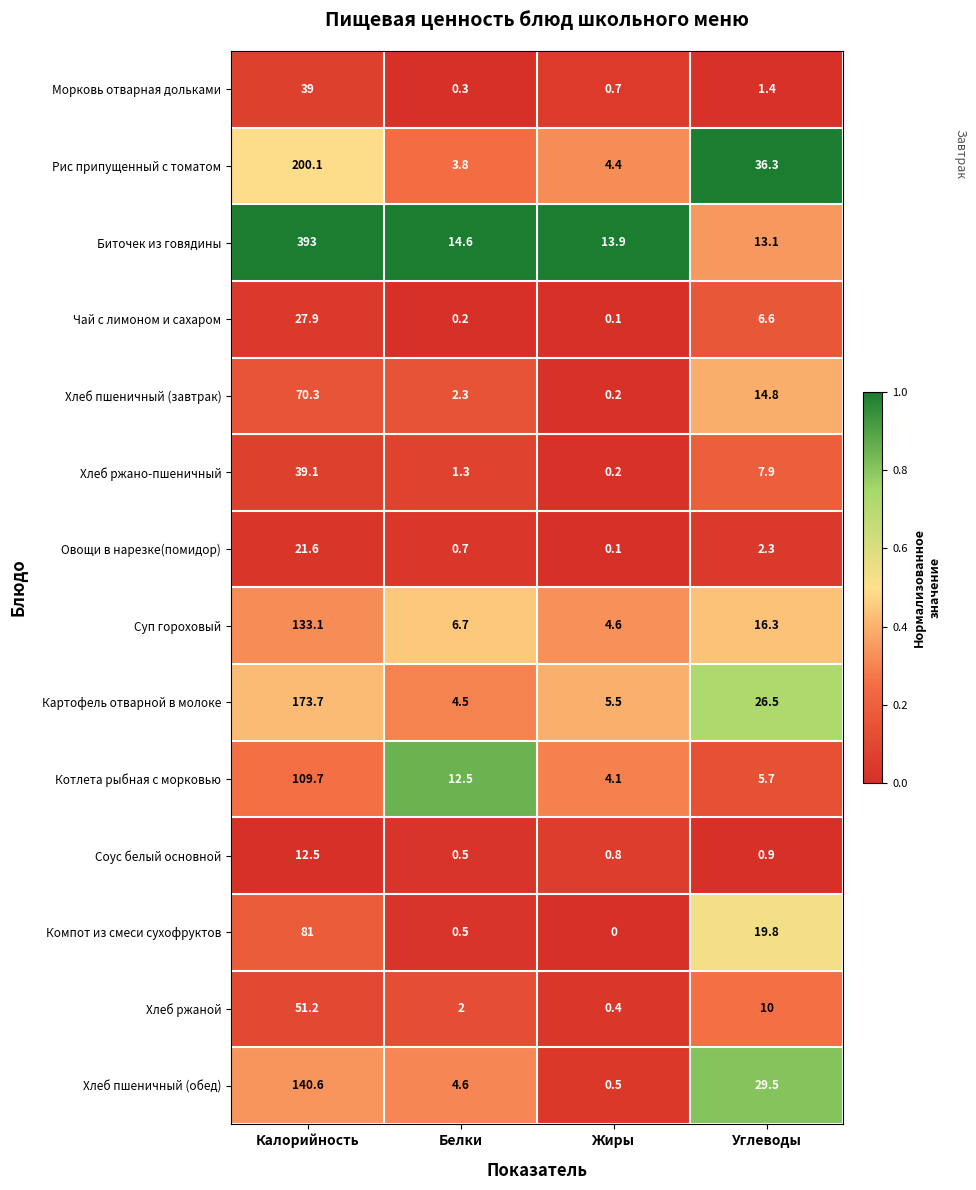

At how many categories does at least one series exceed 0?

4